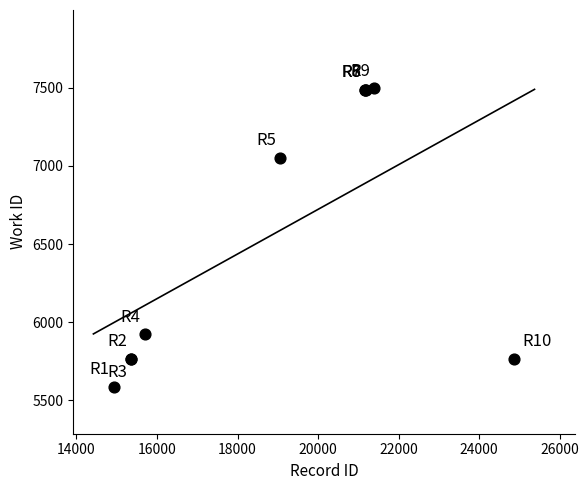

What Y value in the scatter plot is closest to 6542?

7053